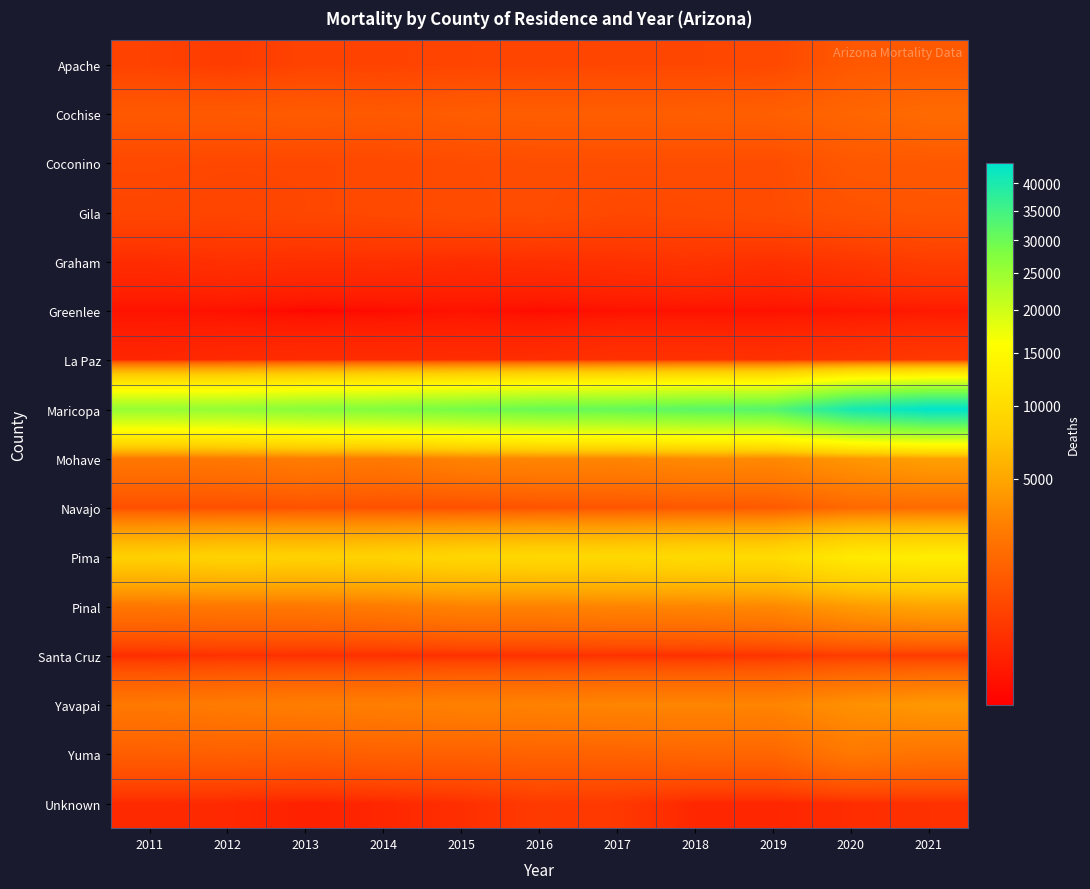

Rank the series by their maximum value, from highest to lowest.

Maricopa, Pima, Pinal, Mohave, Yavapai, Yuma, Navajo, Cochise, Apache, Coconino, Gila, Graham, Santa Cruz, Unknown, La Paz, Greenlee